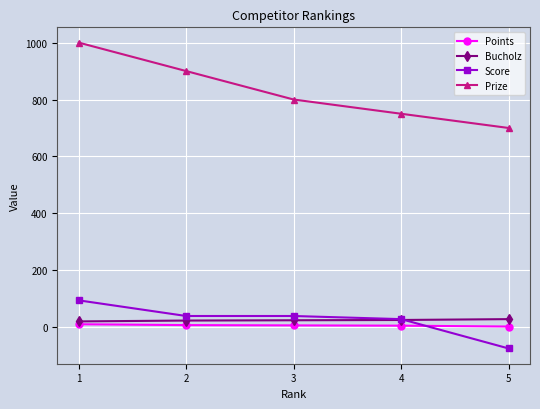

How many positive values does the Score series have?

4